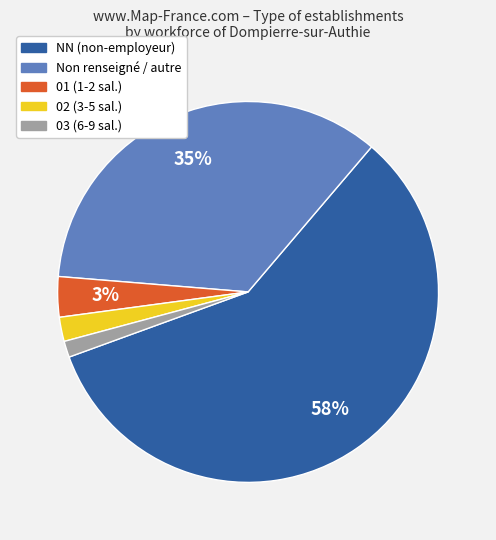

Count the number of slices in the pie.

5